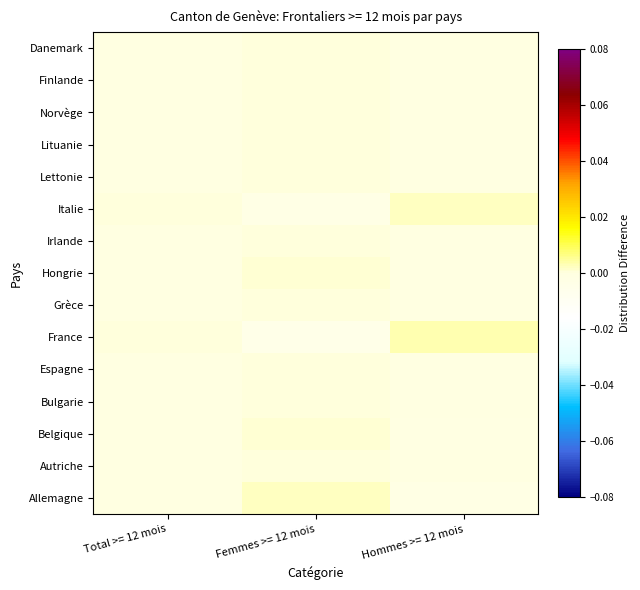

Reading right to left, extract all data points from this chart.

Allemagne: Hommes >= 12 mois=-0.0	Femmes >= 12 mois=0.0	Total >= 12 mois=-0.0
Autriche: Hommes >= 12 mois=-0.0	Femmes >= 12 mois=0.0	Total >= 12 mois=-0.0
Belgique: Hommes >= 12 mois=-0.0	Femmes >= 12 mois=0.0	Total >= 12 mois=-0.0
Bulgarie: Hommes >= 12 mois=-0.0	Femmes >= 12 mois=0.0	Total >= 12 mois=-0.0
Espagne: Hommes >= 12 mois=-0.0	Femmes >= 12 mois=0.0	Total >= 12 mois=-0.0
France: Hommes >= 12 mois=0.0	Femmes >= 12 mois=-0.0	Total >= 12 mois=0.0
Grèce: Hommes >= 12 mois=-0.0	Femmes >= 12 mois=0.0	Total >= 12 mois=-0.0
Hongrie: Hommes >= 12 mois=-0.0	Femmes >= 12 mois=0.0	Total >= 12 mois=-0.0
Irlande: Hommes >= 12 mois=-0.0	Femmes >= 12 mois=0.0	Total >= 12 mois=-0.0
Italie: Hommes >= 12 mois=0.0	Femmes >= 12 mois=-0.0	Total >= 12 mois=0.0
Lettonie: Hommes >= 12 mois=-0.0	Femmes >= 12 mois=0.0	Total >= 12 mois=-0.0
Lituanie: Hommes >= 12 mois=-0.0	Femmes >= 12 mois=0.0	Total >= 12 mois=-0.0
Norvège: Hommes >= 12 mois=-0.0	Femmes >= 12 mois=0.0	Total >= 12 mois=-0.0
Finlande: Hommes >= 12 mois=-0.0	Femmes >= 12 mois=0.0	Total >= 12 mois=-0.0
Danemark: Hommes >= 12 mois=-0.0	Femmes >= 12 mois=0.0	Total >= 12 mois=-0.0